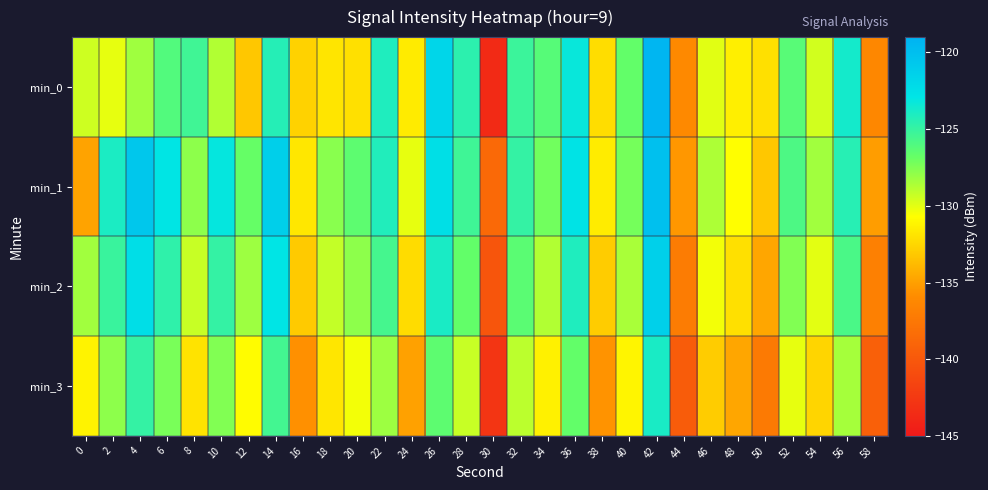

Between 42 and 4, which is larger?

42